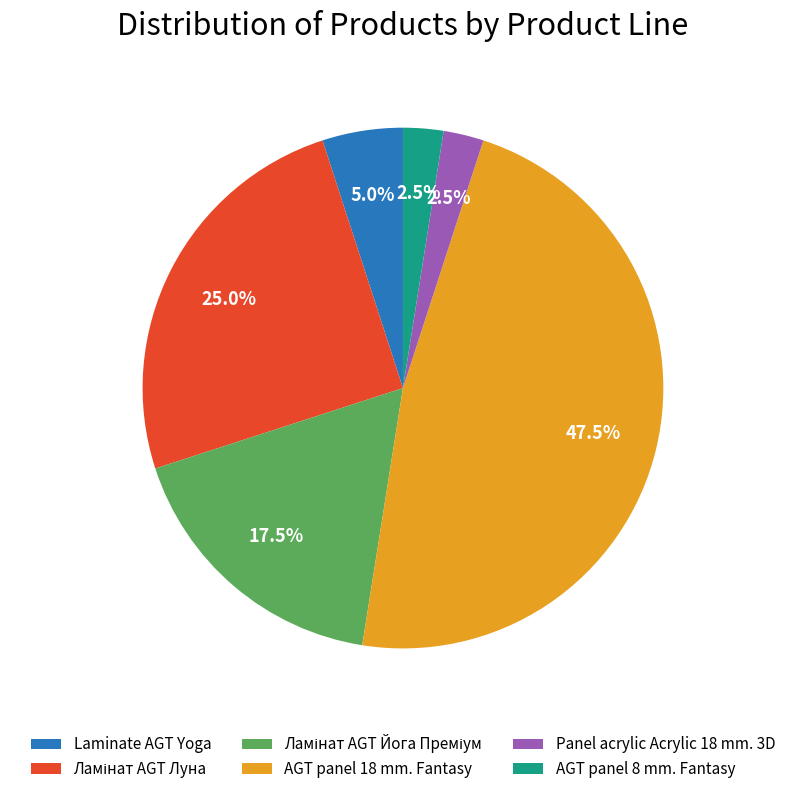

Is Panel acrylic Acrylic 18 mm. 3D the majority of the pie?

No